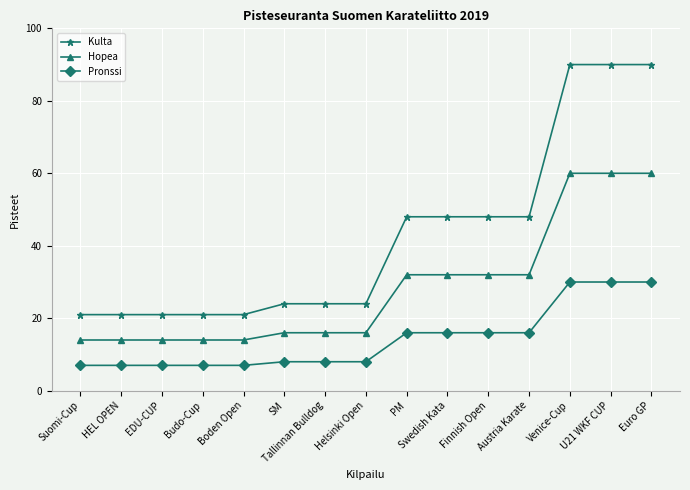

What position from the right is Boden Open?

11